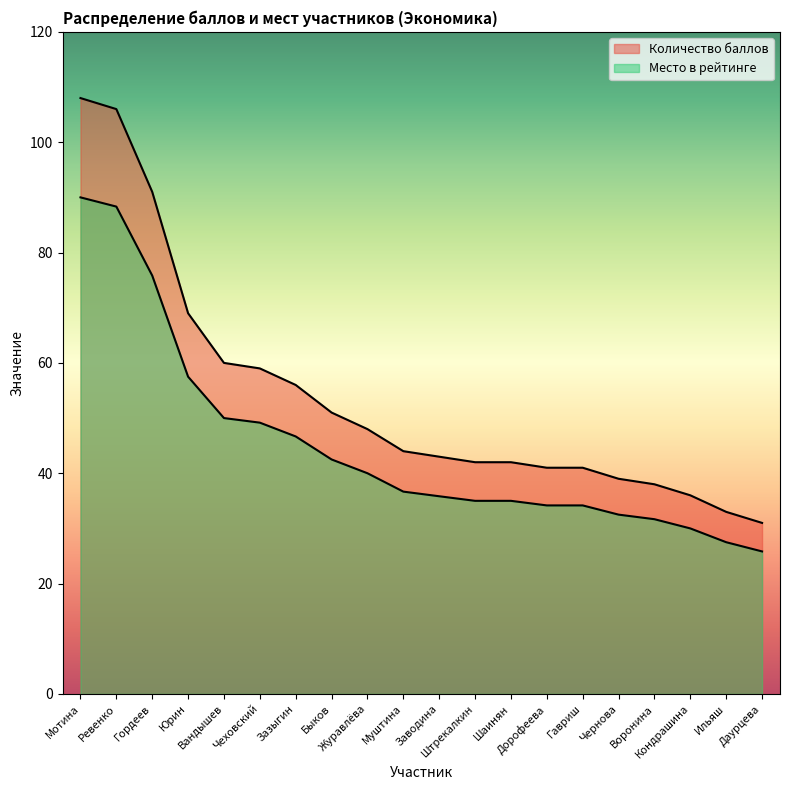

How many data points in Место в рейтинге are less than 36?

10